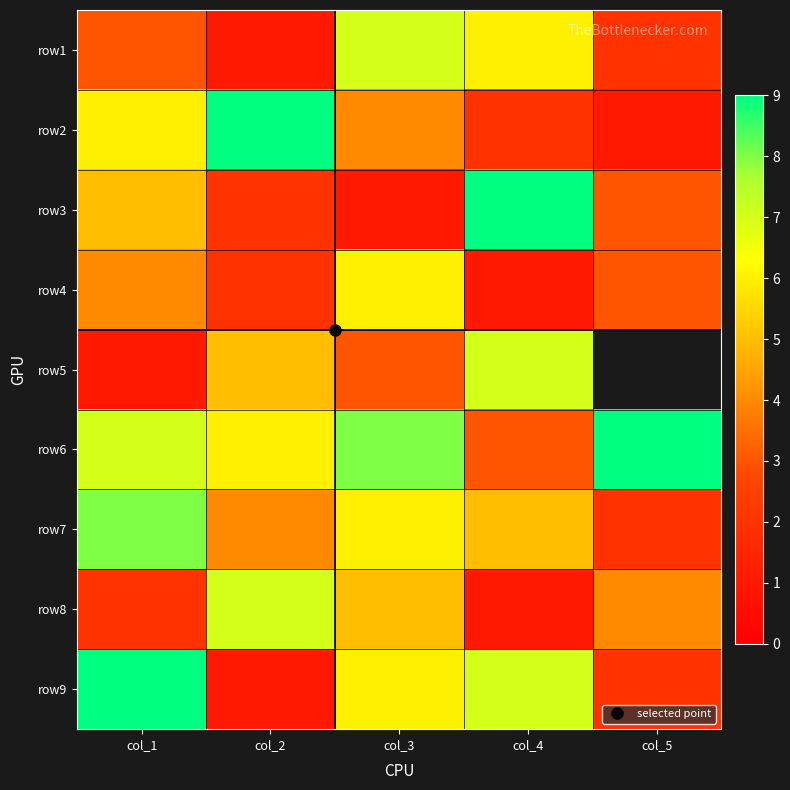

The value of row8 at col_2 is 7.0. True or false?

True